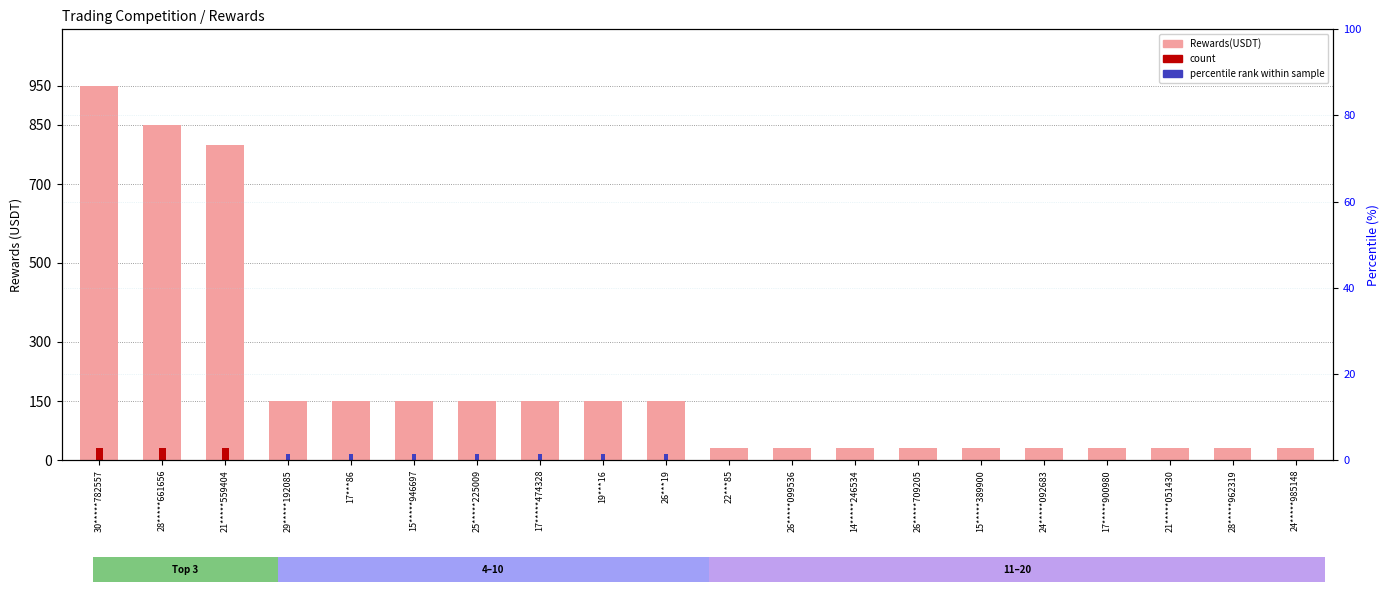

What is the difference between the maximum and minimum values?

920